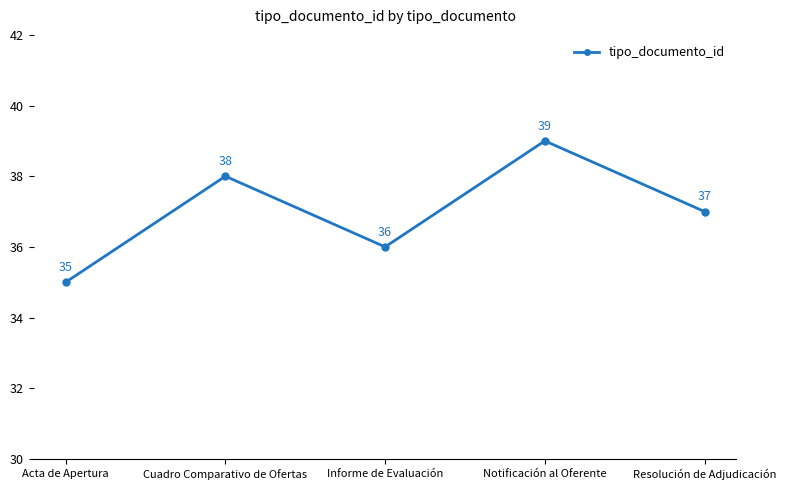

How many values are between 36 and 38?

3